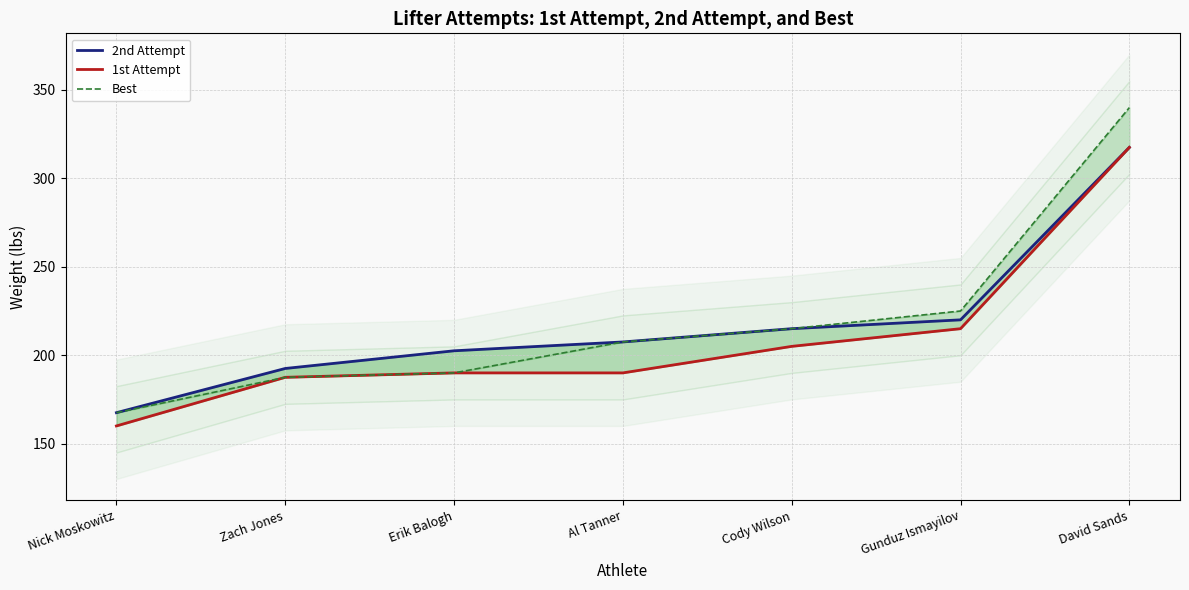

How many lines are shown in the chart?

3